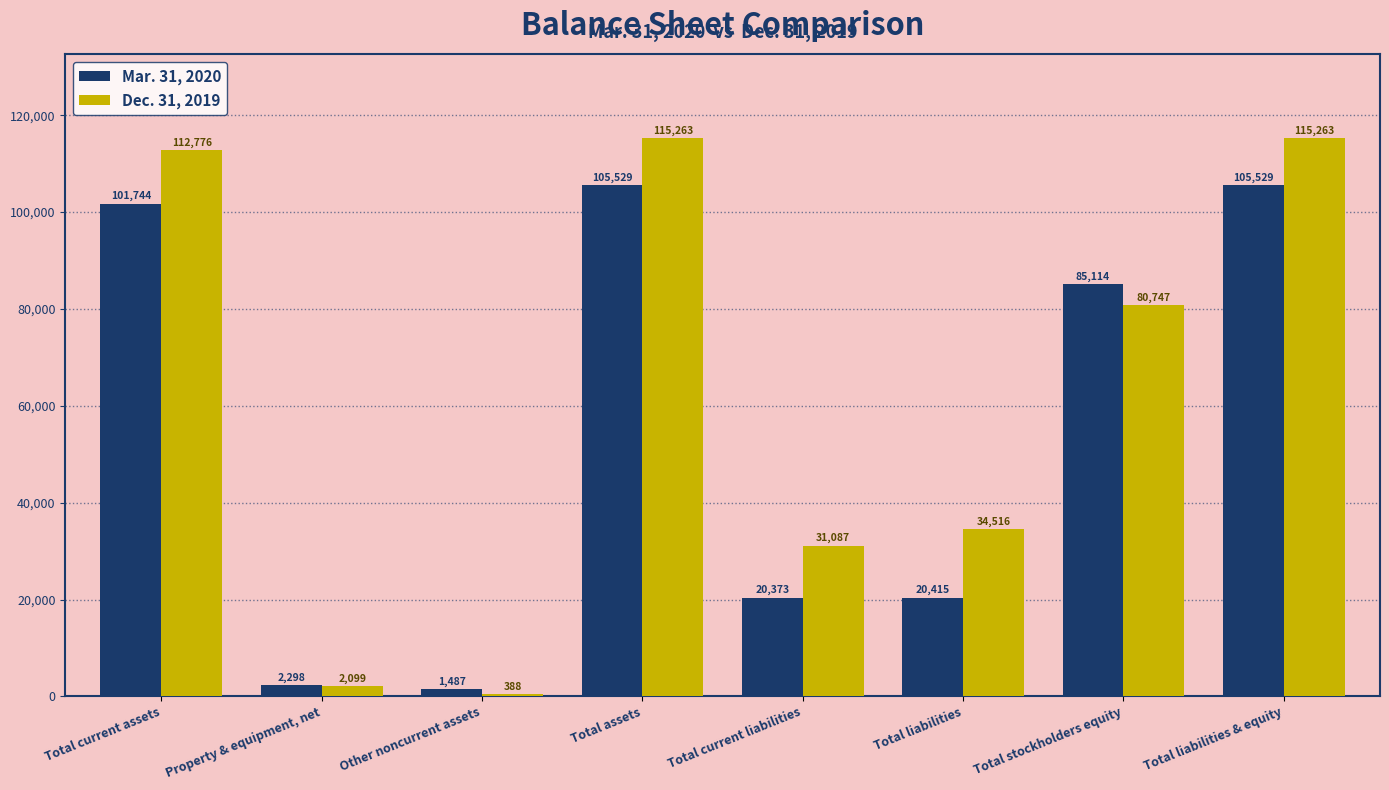

What is the maximum value for Mar. 31, 2020?

105529